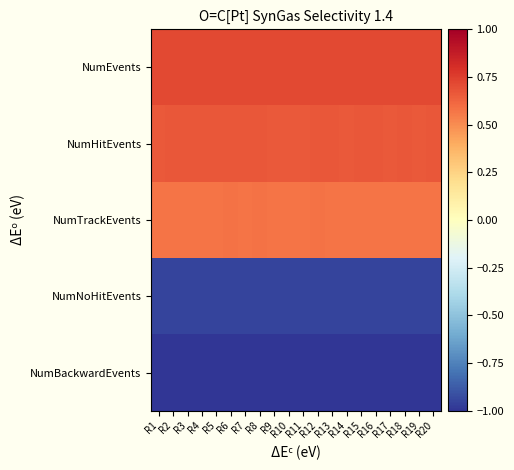

Rank the series by their maximum value, from highest to lowest.

NumEvents, NumHitEvents, NumTrackEvents, NumNoHitEvents, NumBackwardEvents